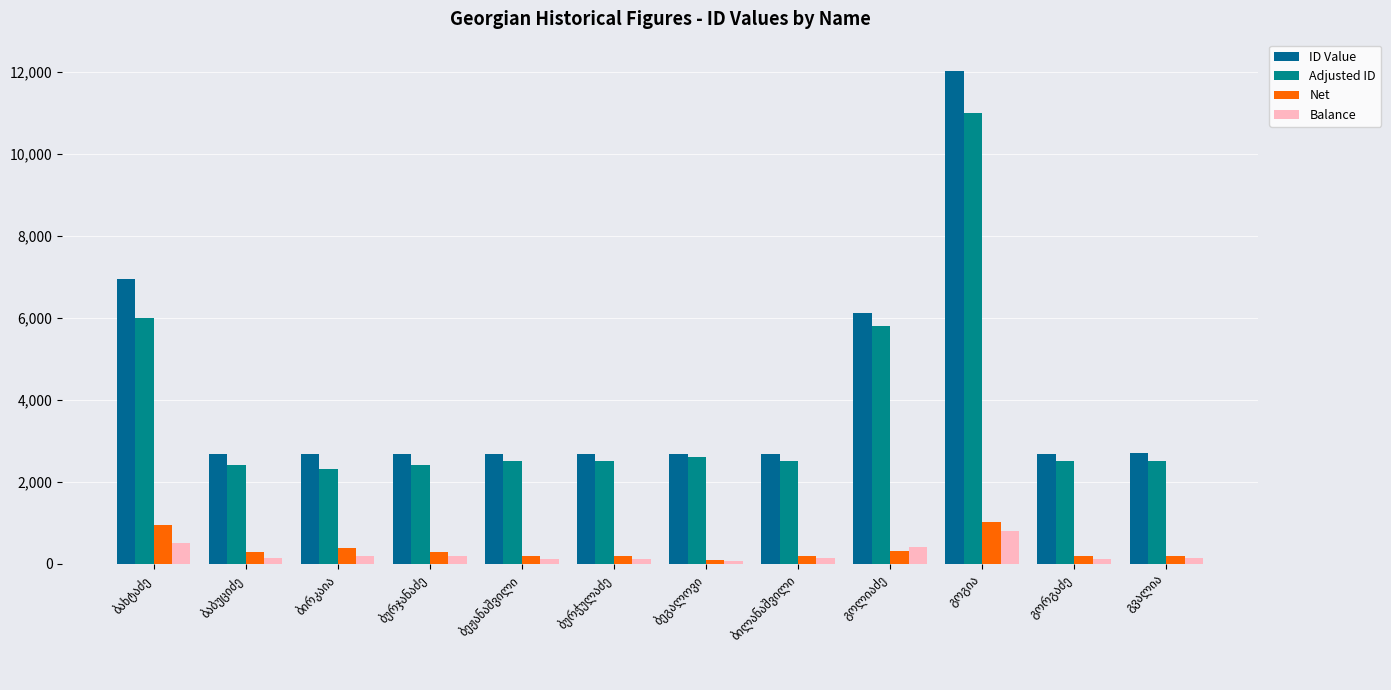

What is the smallest value displayed?

60